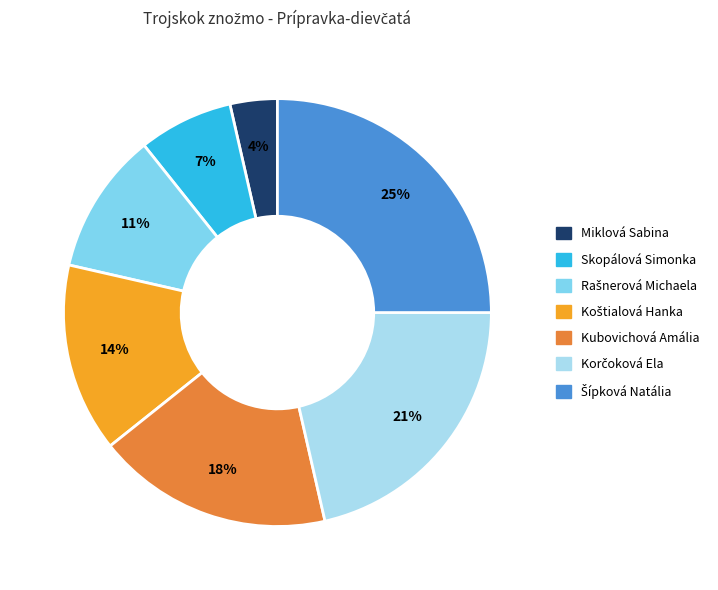

To the nearest percent, what portion does Kubovichová Amália represent?

18%